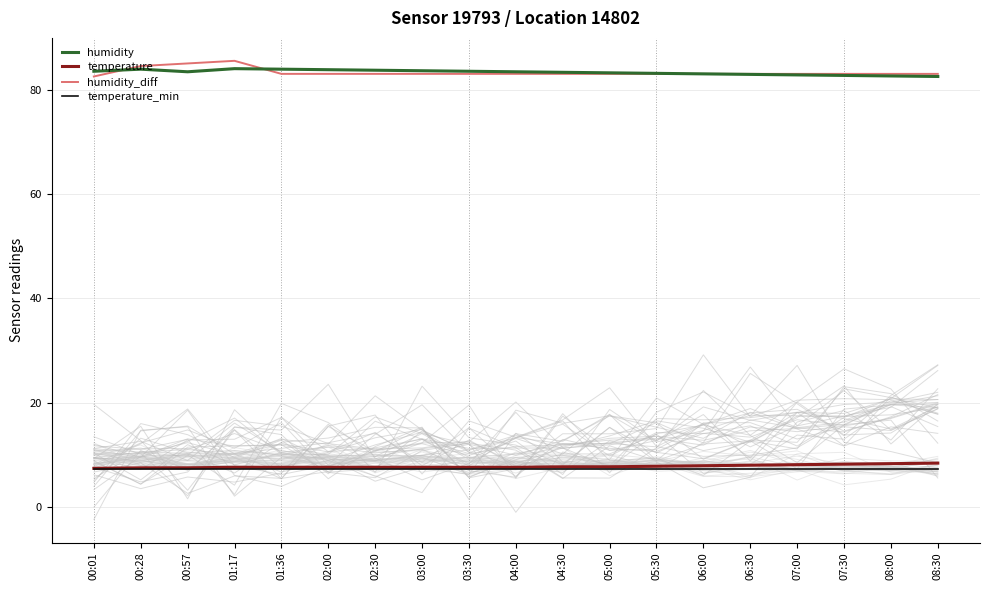

Between 06:00 and 03:00, which is larger?

03:00